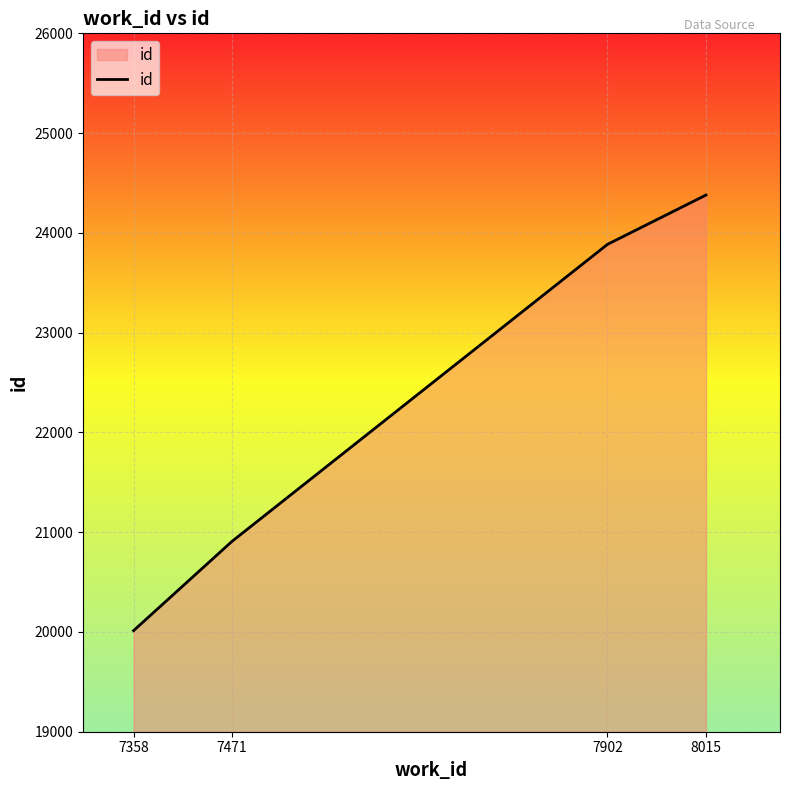

Rank the categories by value from lowest to highest.

7358, 7471, 7902, 8015